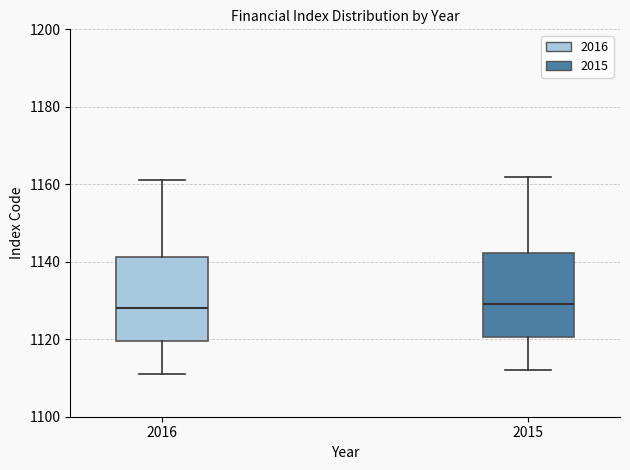

Reading left to right, transcribe this box plot: for each box, give where its median line is, the range the box spans, and where its two whiskers end, as read against the y-axis. The values are not printed on the chart, so give them approximately, as read against the axis.

2016: median 1128, box 1120 to 1142, whiskers 1112 to 1162
2015: median 1130, box 1120 to 1142, whiskers 1112 to 1162